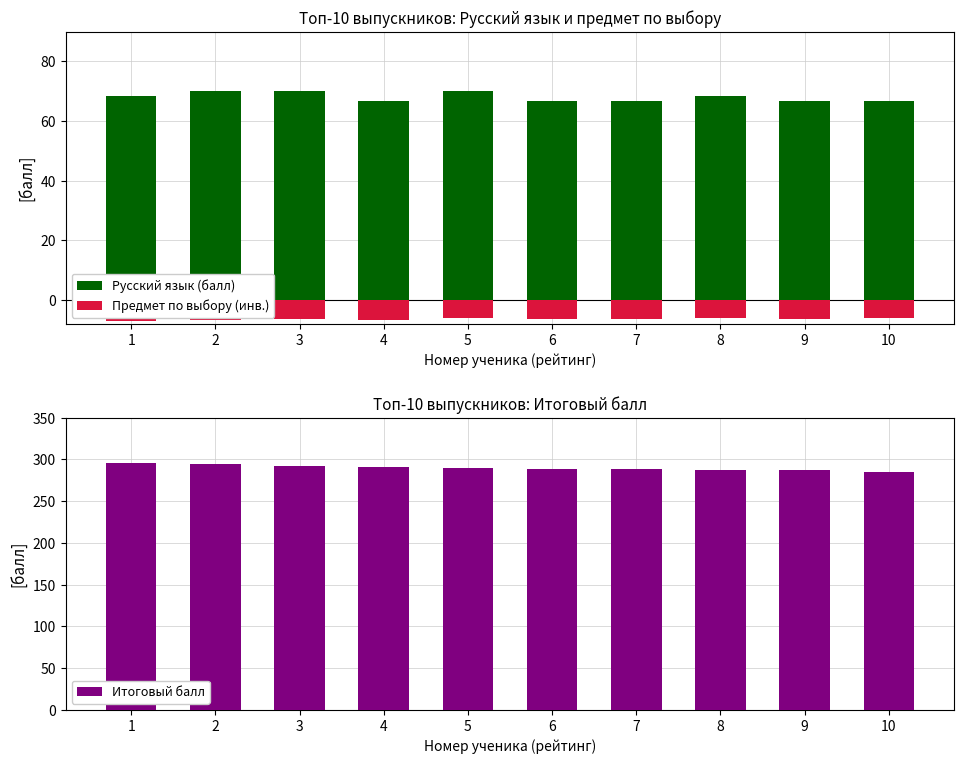

How many bars are there in each group?

3